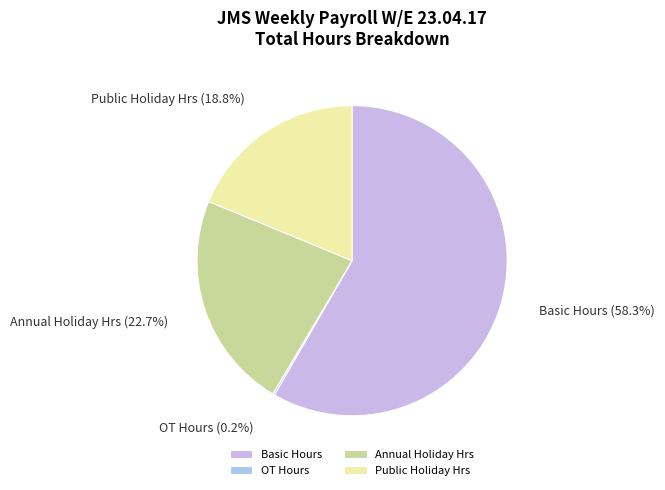

Does any single category account for the majority?

Yes